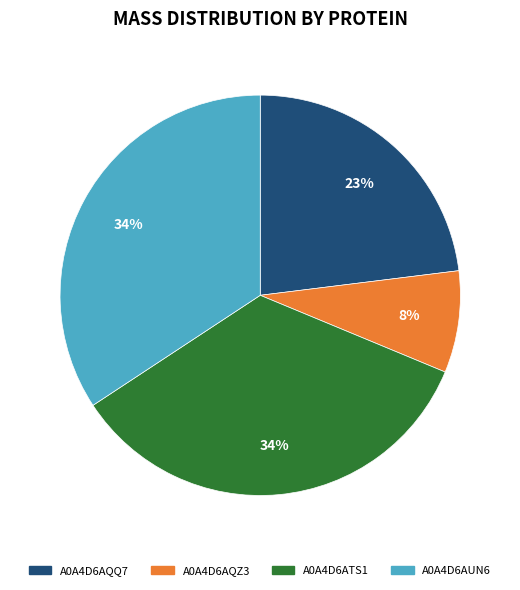

Which has a higher value, A0A4D6AQQ7 or A0A4D6AUN6?

A0A4D6AUN6